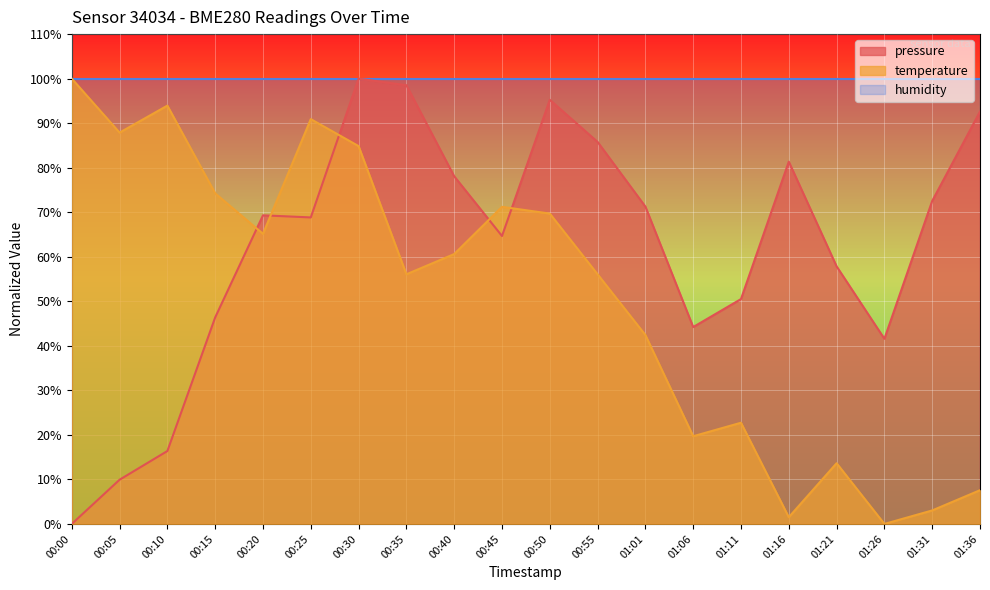

What are all the series names shown in the legend?

pressure, temperature, humidity